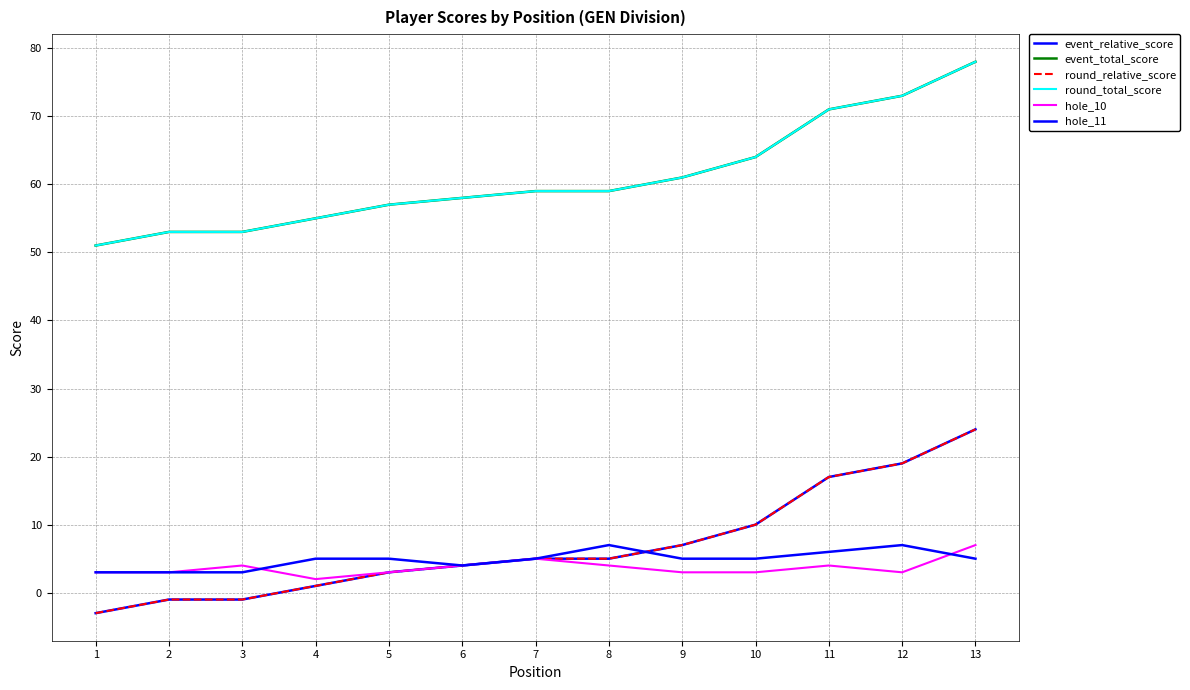

Which series has the largest range (max minus min)?

event_relative_score